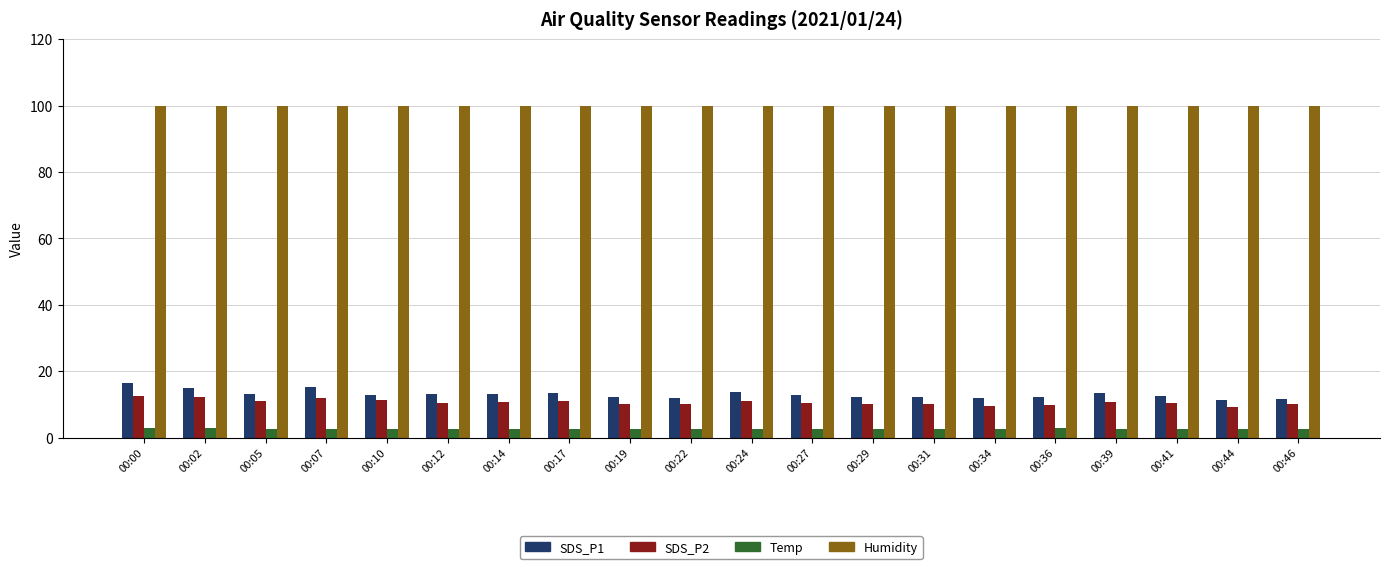

Which series has the largest total across all categories?

Humidity